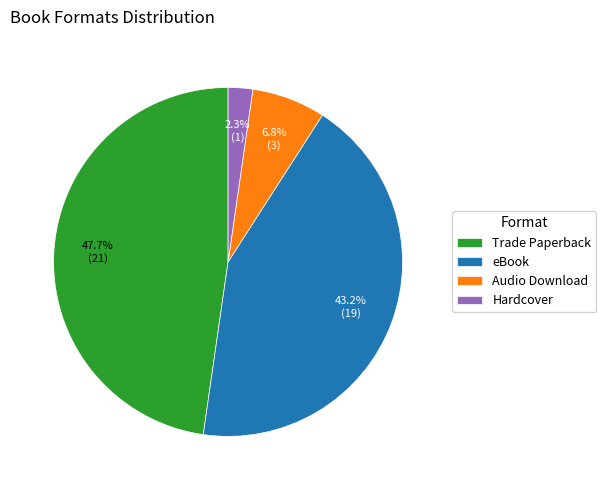

Which slice is the smallest?

Hardcover